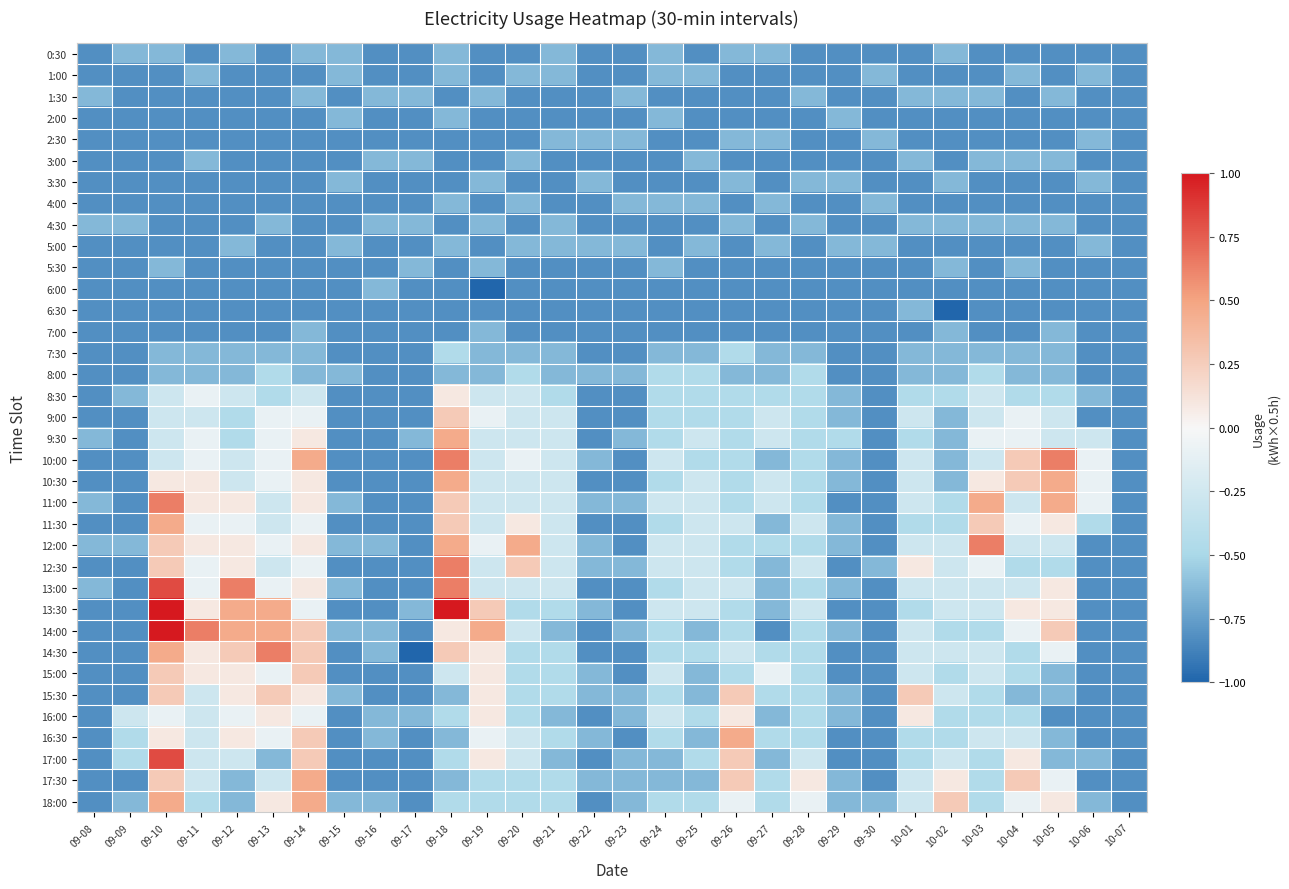

Which label corresponds to the largest value in the chart?

09-10